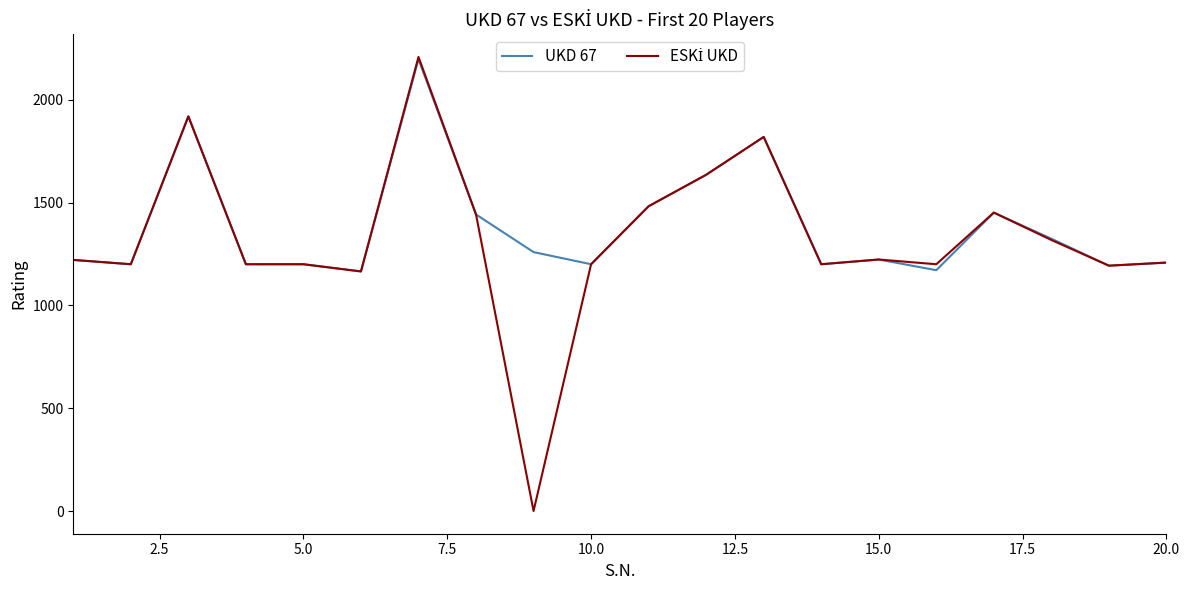

What is the maximum value shown in the chart?

2208